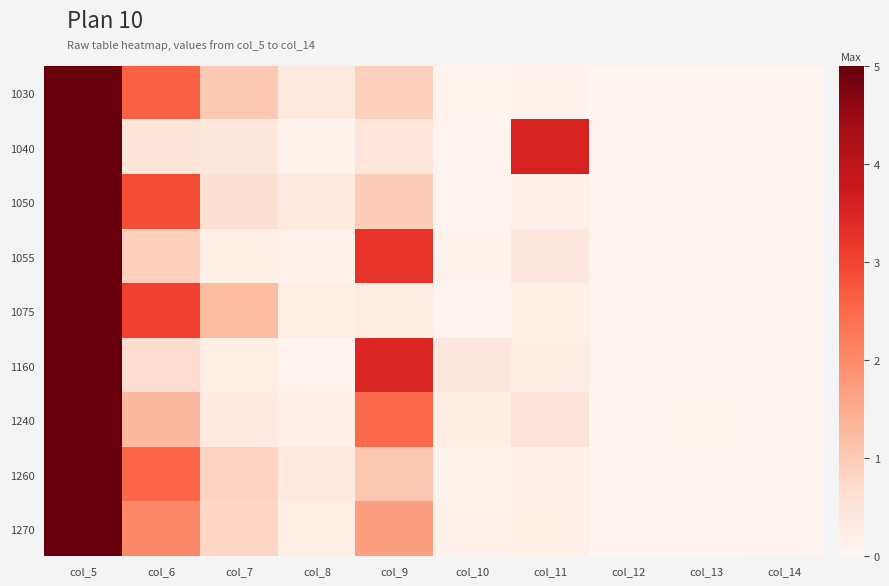

What is the difference between the highest and lowest values at col_9?

3.2